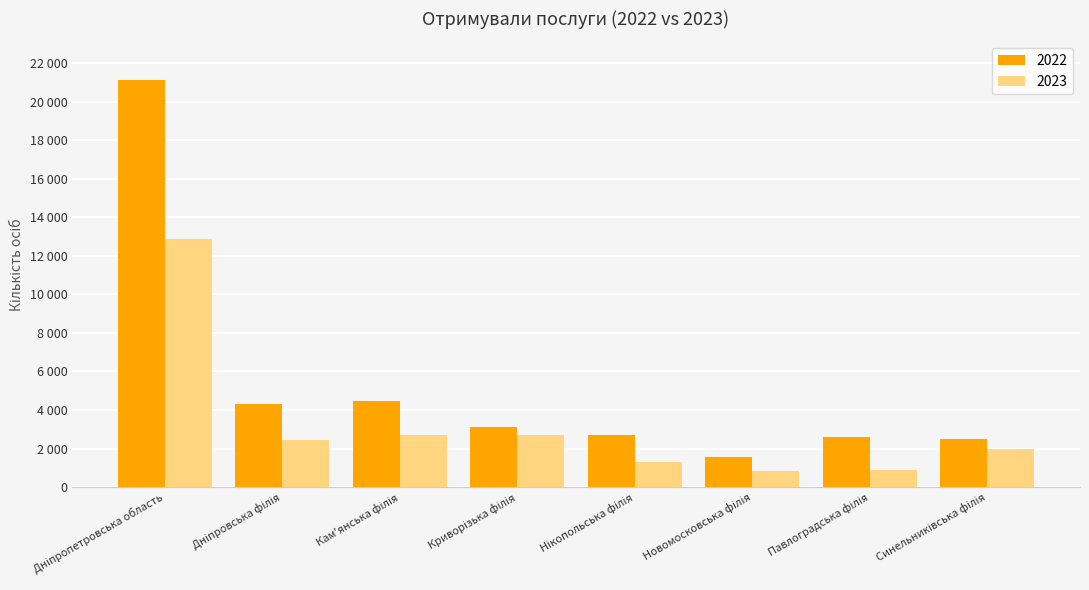

Reading left to right, list all the values displayed in this chart.

2022: 21139	4287	4450	3133	2676	1539	2584	2470
2023: 12867	2443	2692	2712	1310	834	895	1981